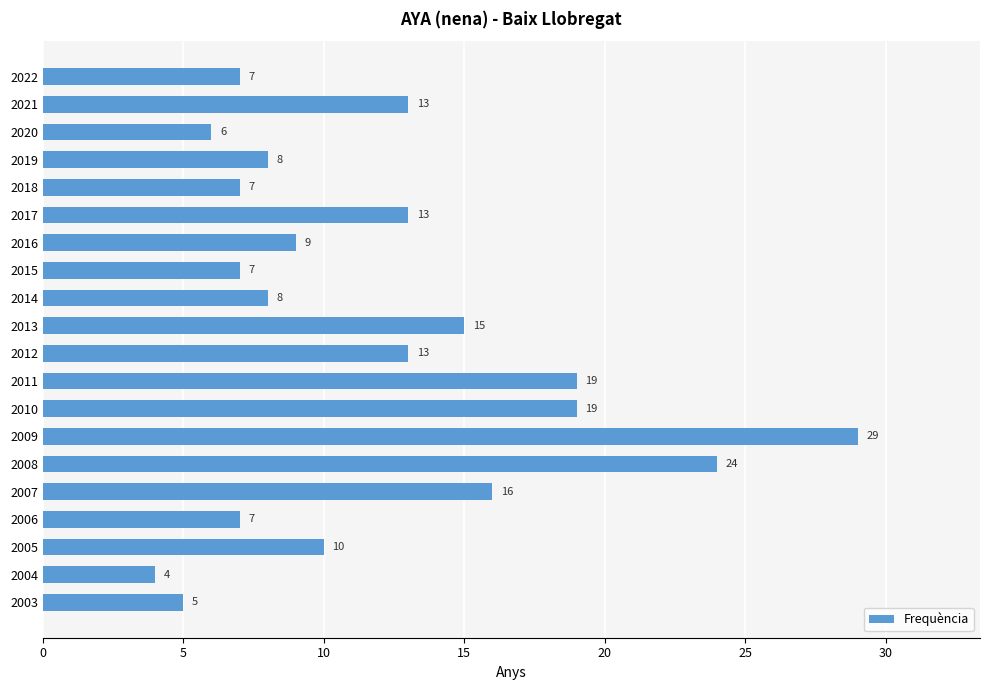

At which category does the chart reach its peak across all series?

2009